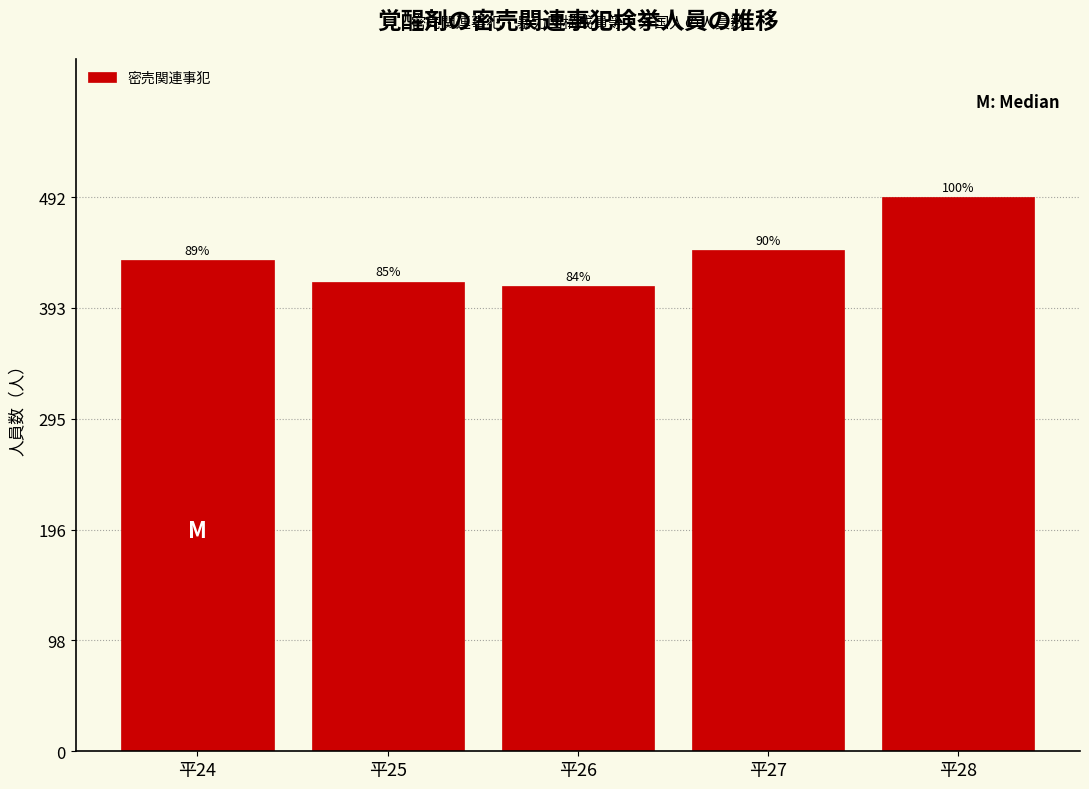

How many bars are there in total?

5